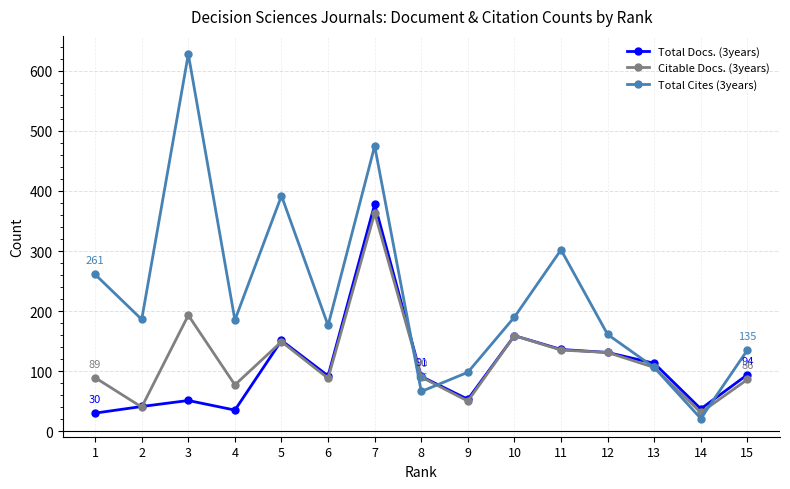

True or false: Total Docs. (3years) and Total Cites (3years) cross at least once.

True